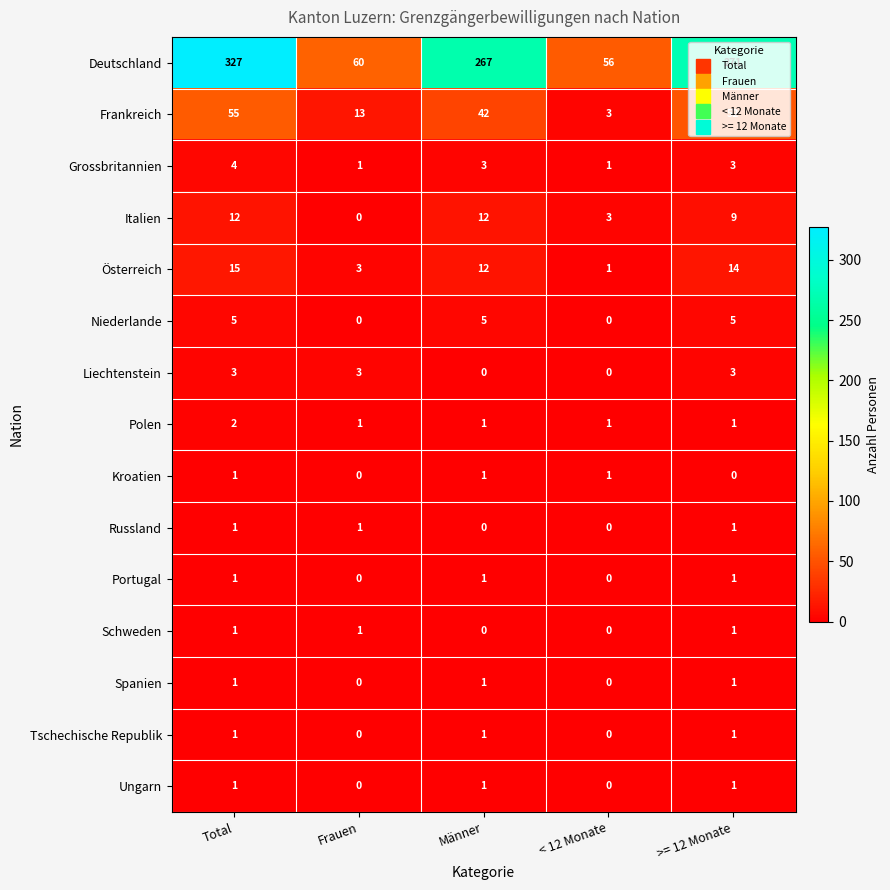

How many categories are shown in the chart?

5